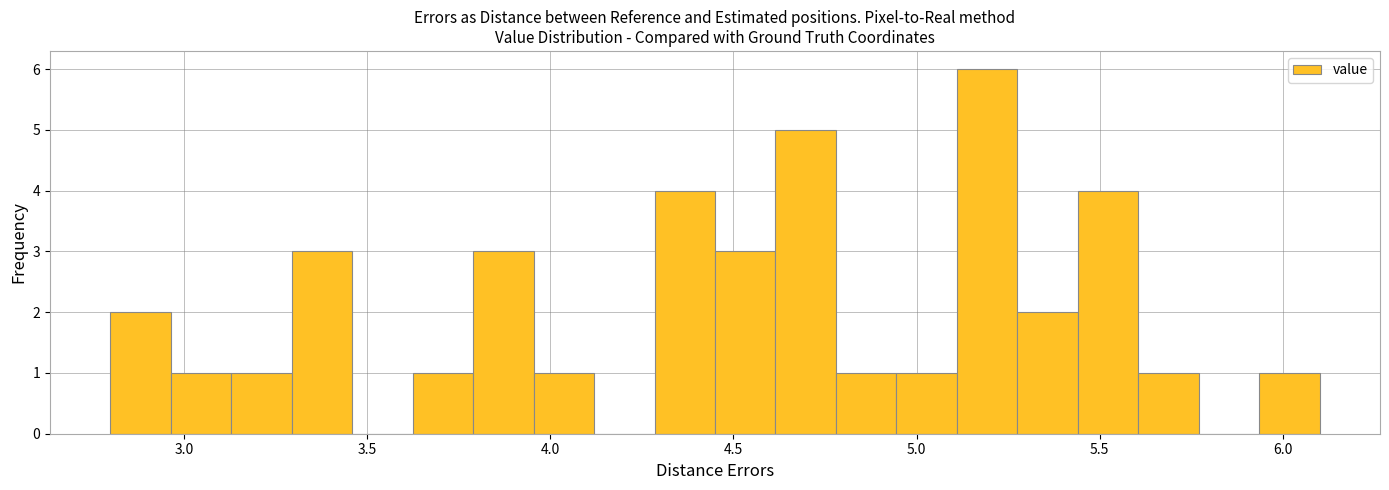

Read against the x-axis, roughly where is the centre of the tallest bar?

5.20